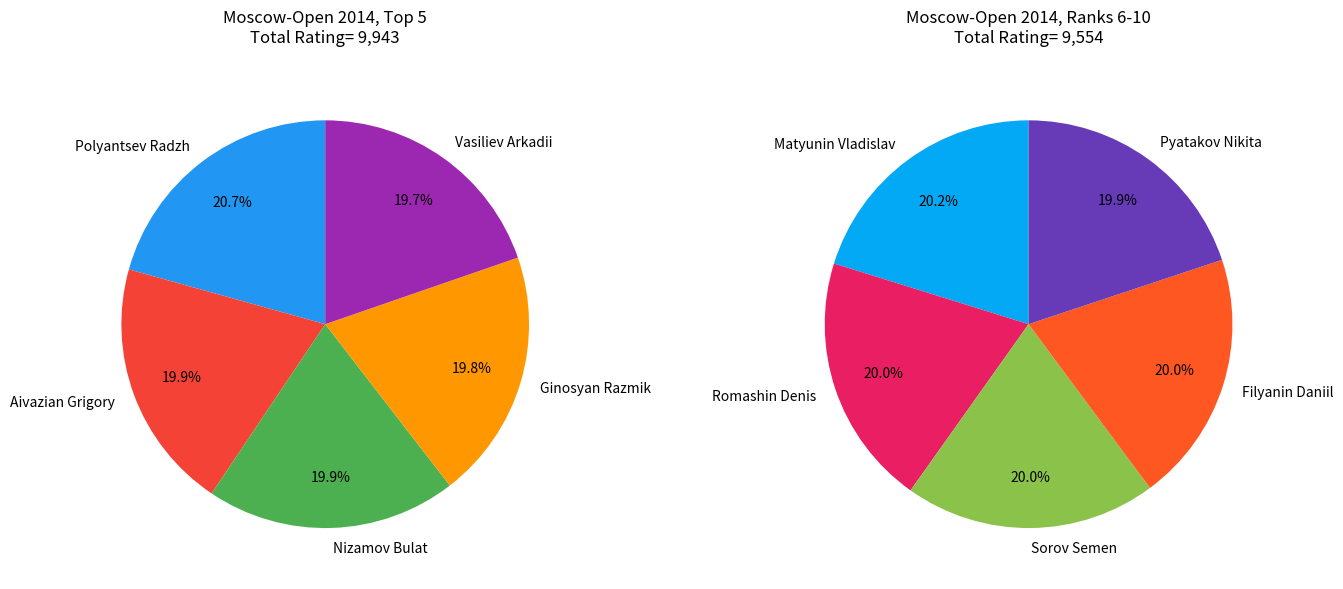

To the nearest percent, what is the difference between the largest and smallest slice percentages?

1%